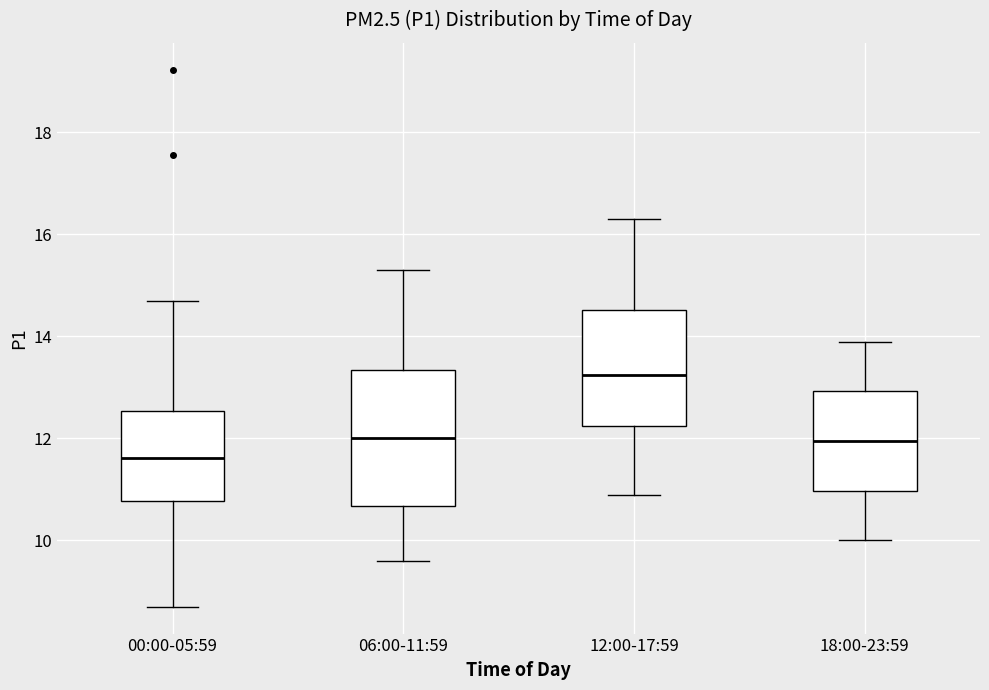

Which box's median line is the lowest?

00:00-05:59